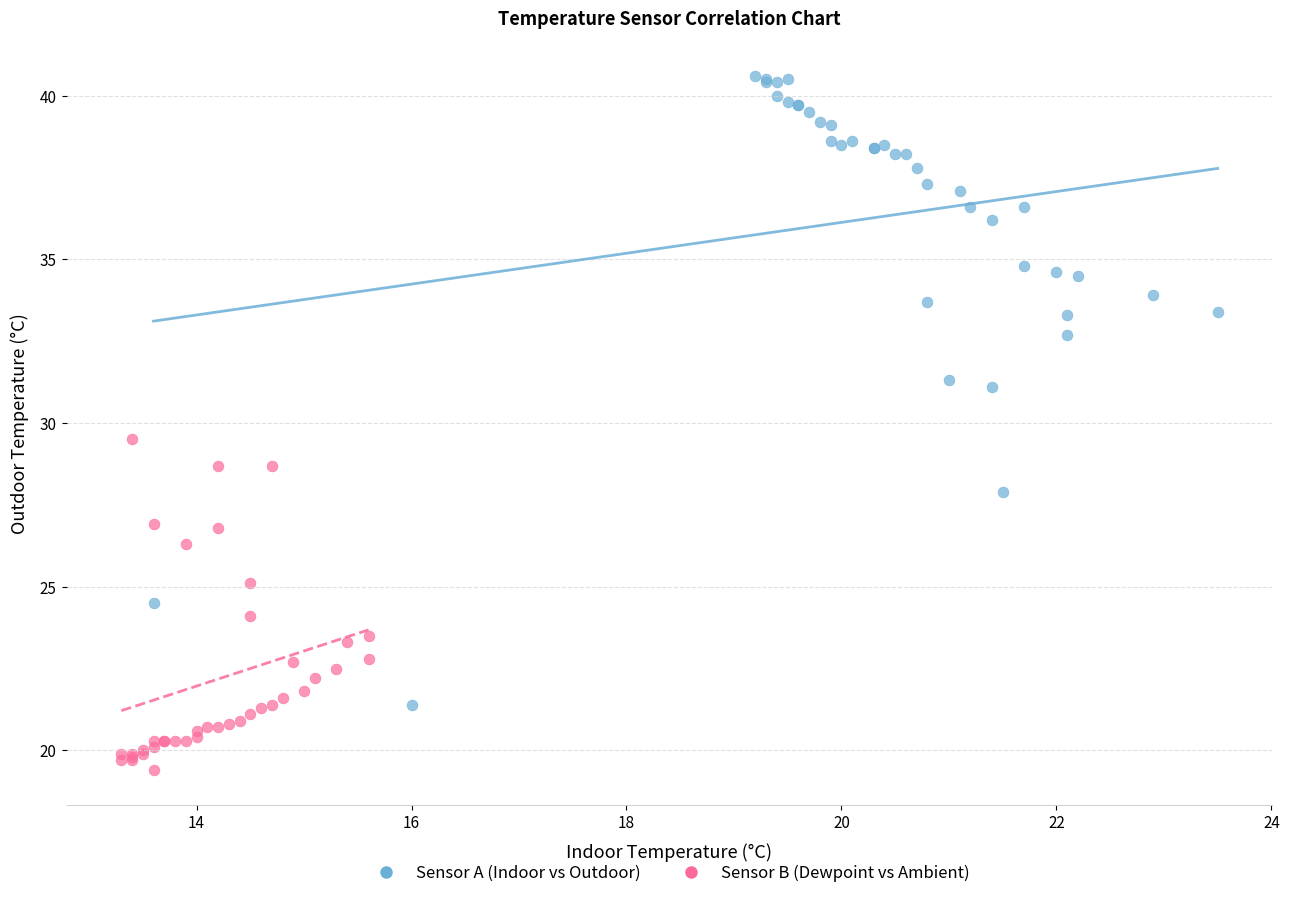

Which series contains the highest Y value?

Sensor A (Indoor vs Outdoor)